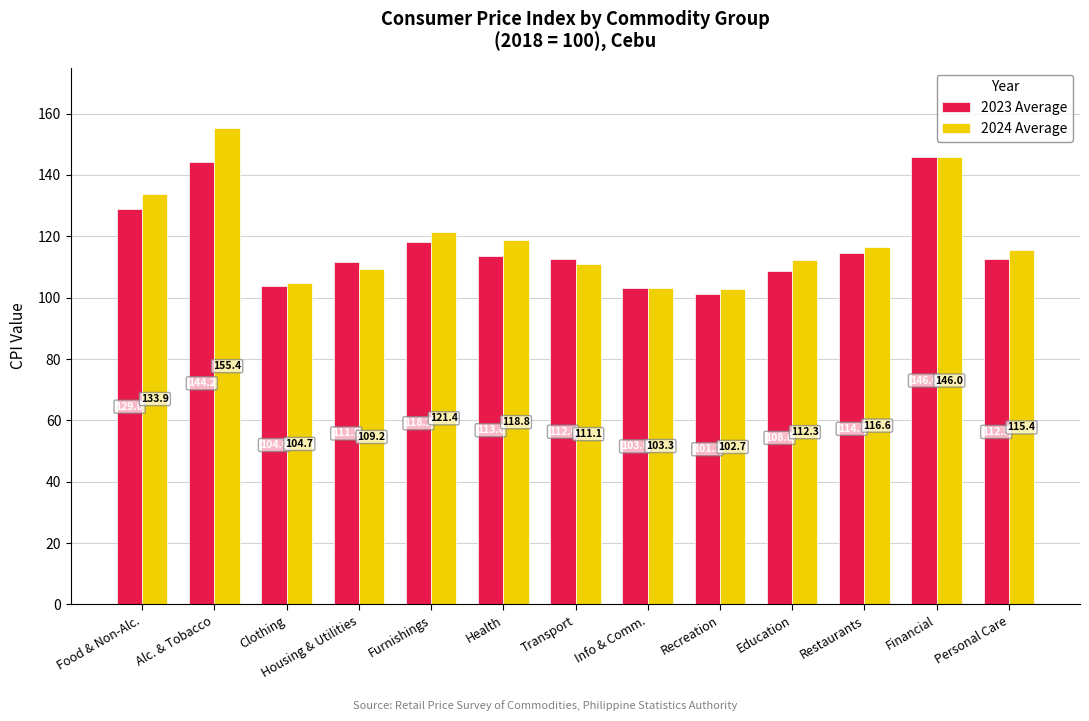

List the series in order of their peak value, highest first.

2024 Average, 2023 Average